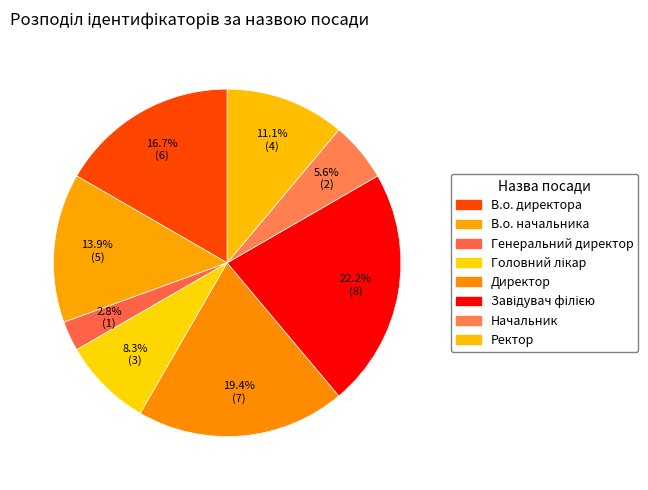

What is the ratio of the value at Генеральний директор to the value at Ректор?

0.2